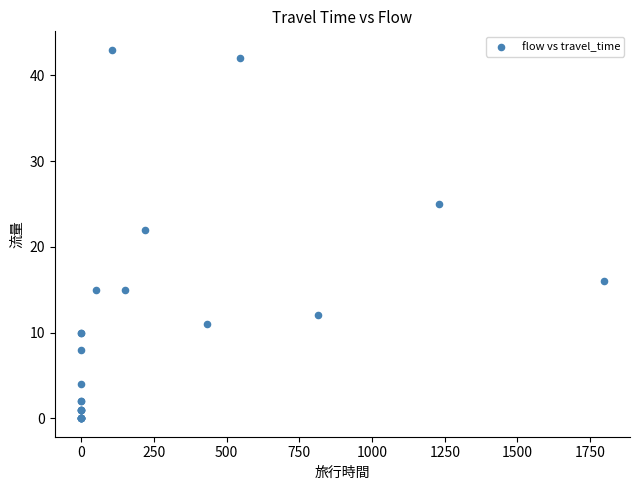

What Y value in the scatter plot is closest to 21?

22